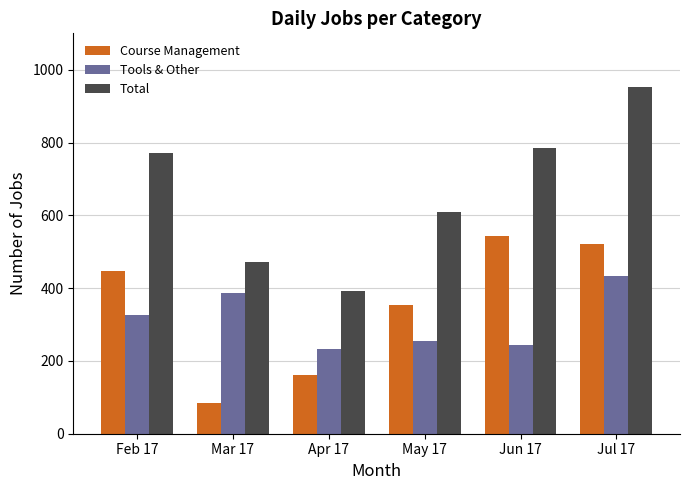

How many bars are there in each group?

3